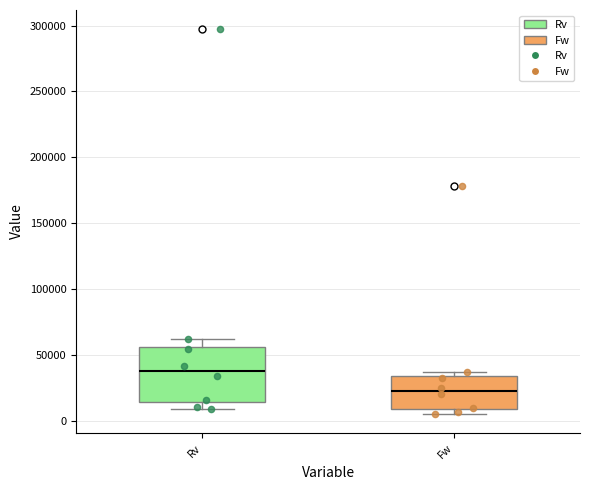

Reading left to right, read every box against the y-axis: the position of its median line, the range the box covers, and the ends of its whiskers. The values are not printed on the chart, so give them approximately, as read against the axis.

Rv: median 40000, box 15000 to 55000, whiskers 10000 to 60000
Fw: median 25000, box 10000 to 35000, whiskers 5000 to 35000 (just above the box's upper edge)